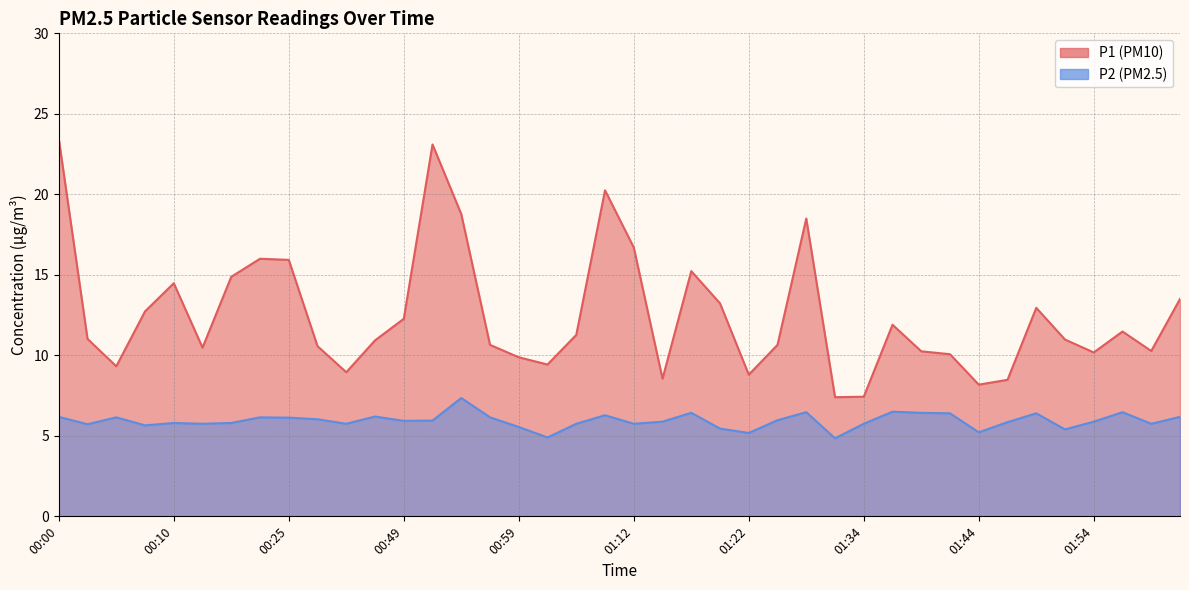

Which has a higher value, 01:49 or 00:25?

00:25